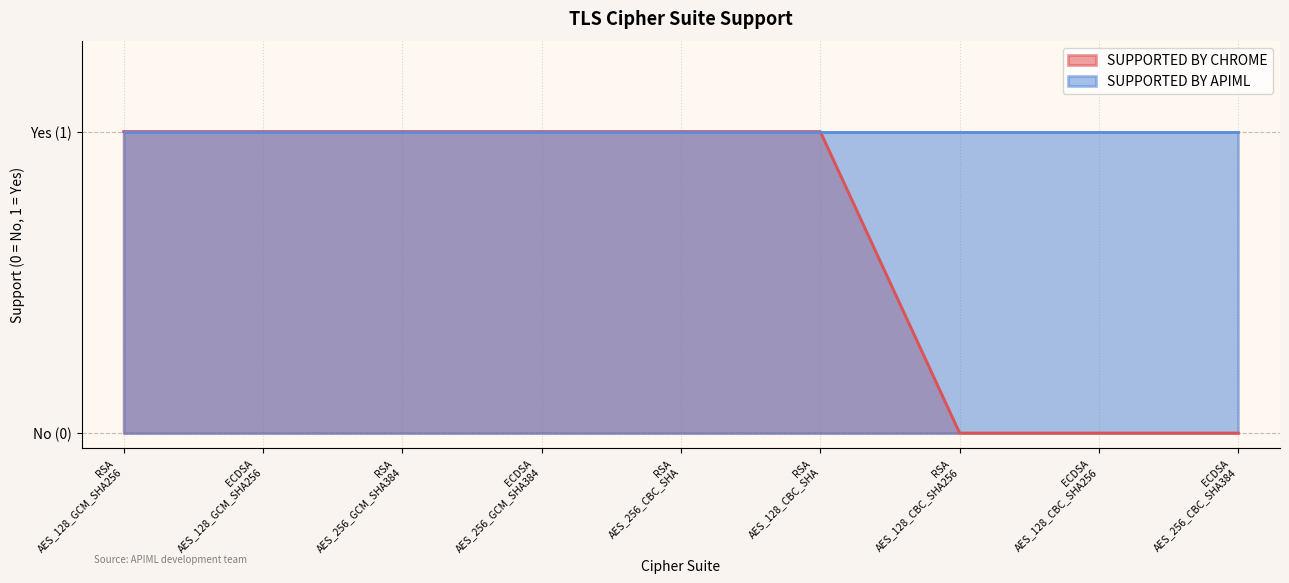

What is the average value?

1